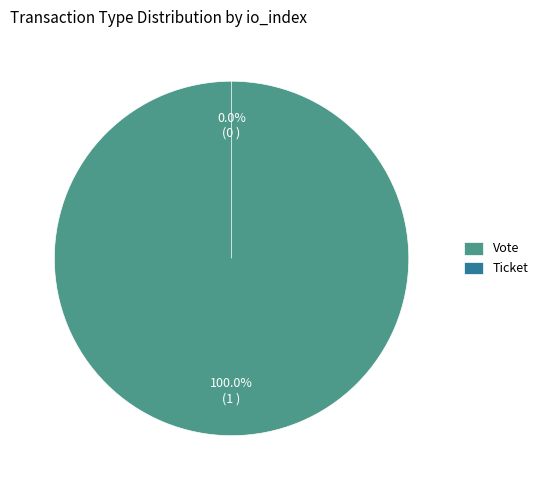

Between Vote and Ticket, which is larger?

Vote